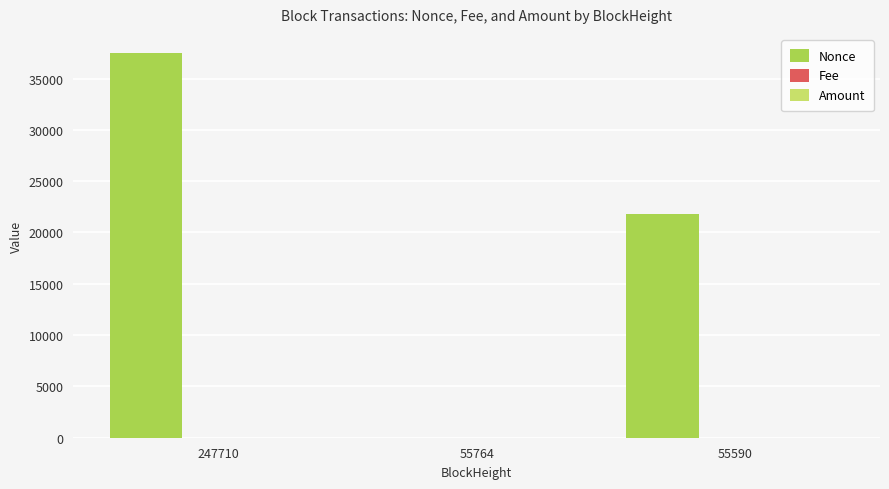

The Nonce series shows 22425.4 at 55764. True or false?

False